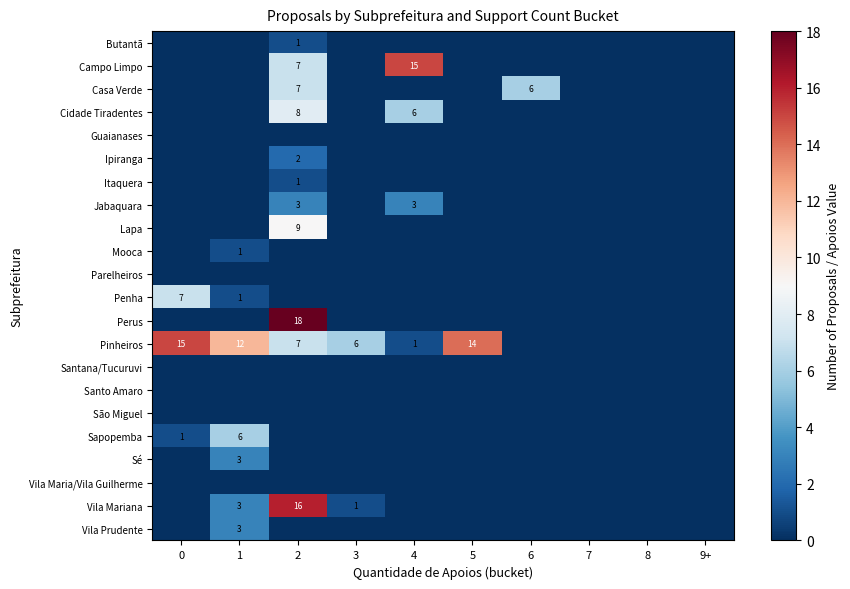

Where is Pinheiros nearest to the value 7?

2